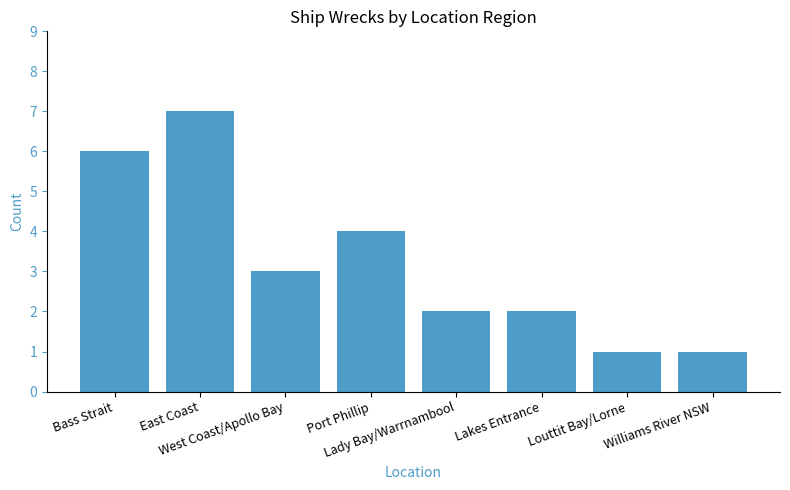

What is the maximum value shown in the chart?

7